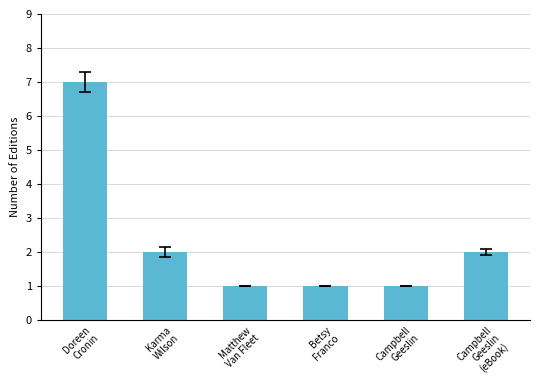

What is the label of the 4th bar from the left?

Betsy
Franco